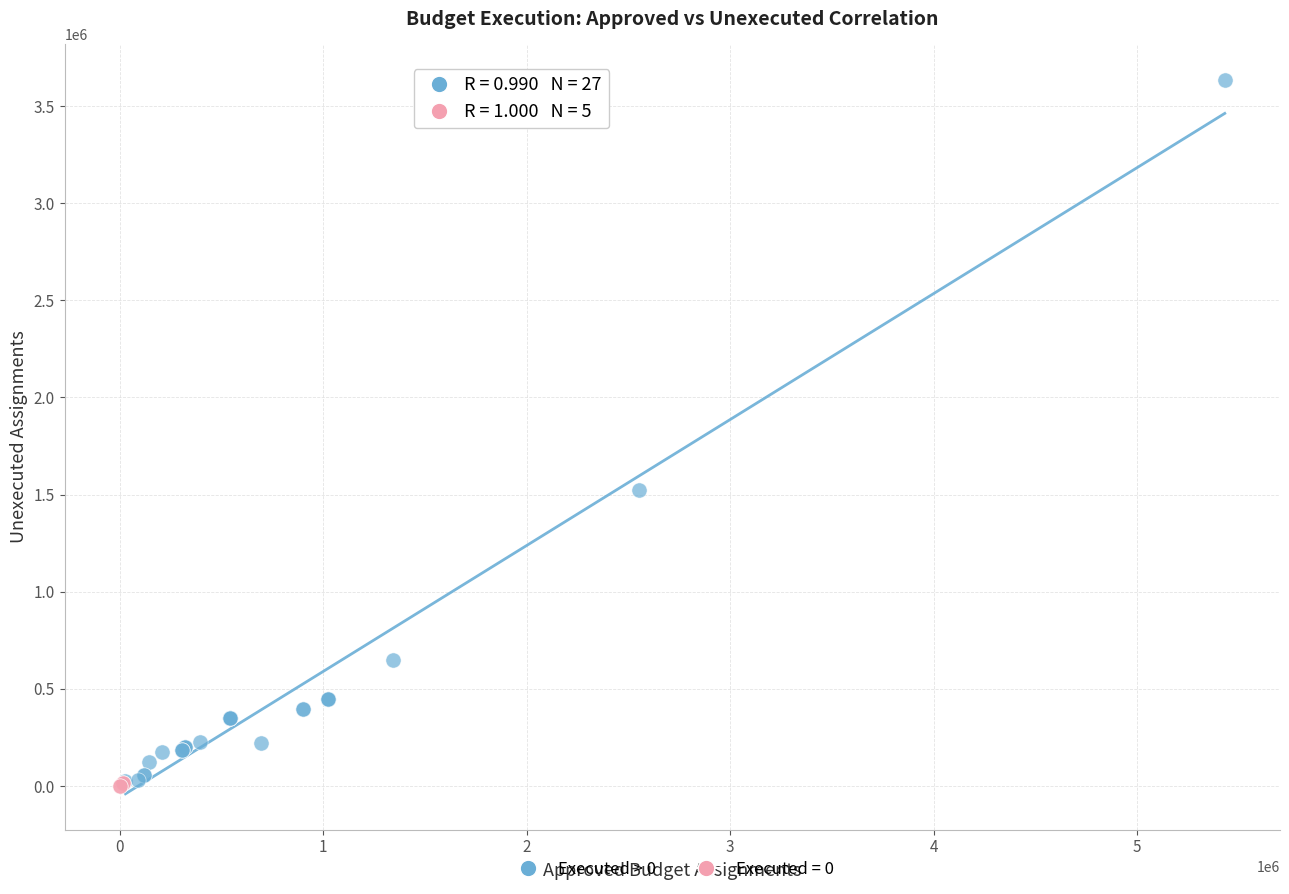

Which series has the largest Y range (max minus min)?

Executed > 0